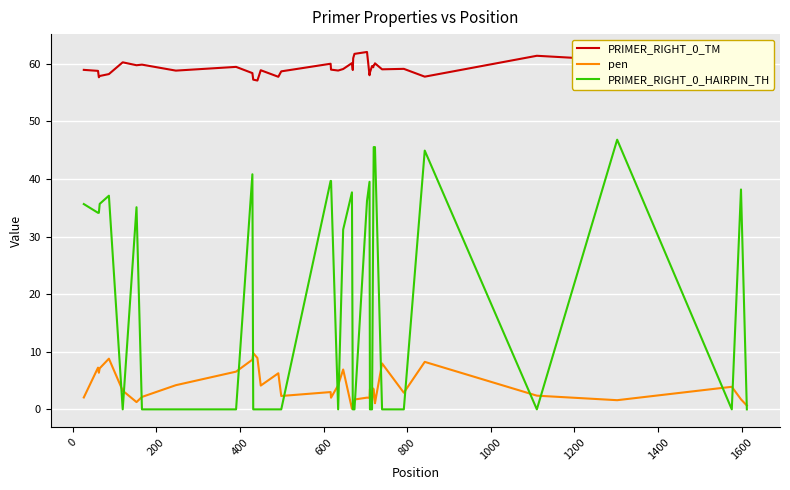

Rank the series by their average value, from highest to lowest.

PRIMER_RIGHT_0_TM, PRIMER_RIGHT_0_HAIRPIN_TH, pen